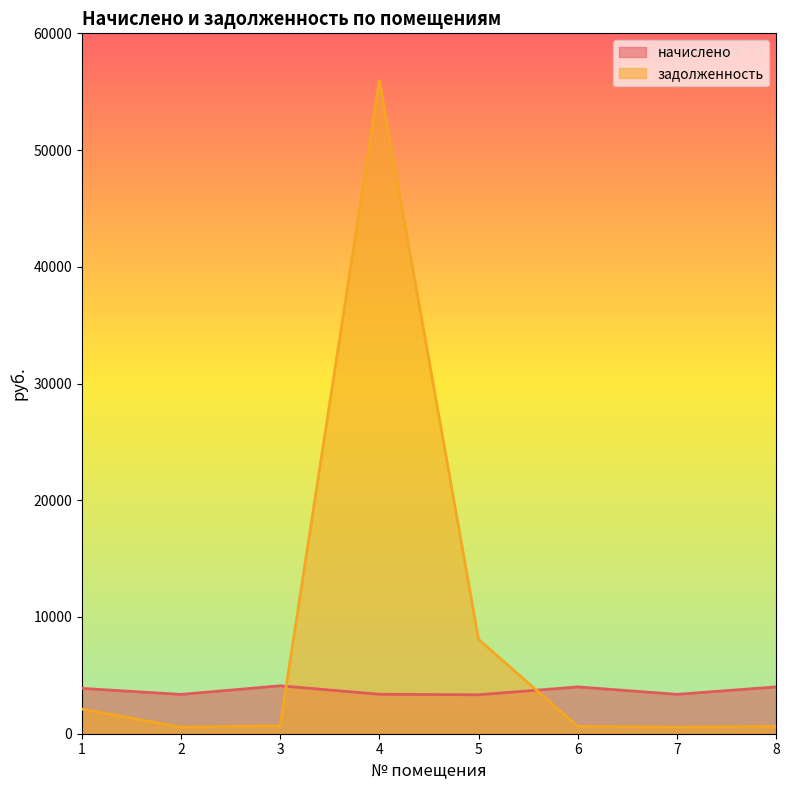

The value of задолженность at 8 is 1075.9. True or false?

False